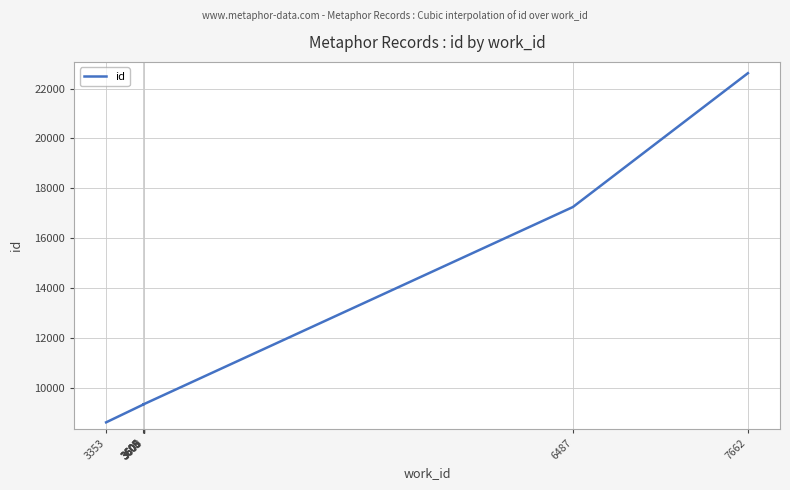

Does the chart display data point markers on the line(s)?

No